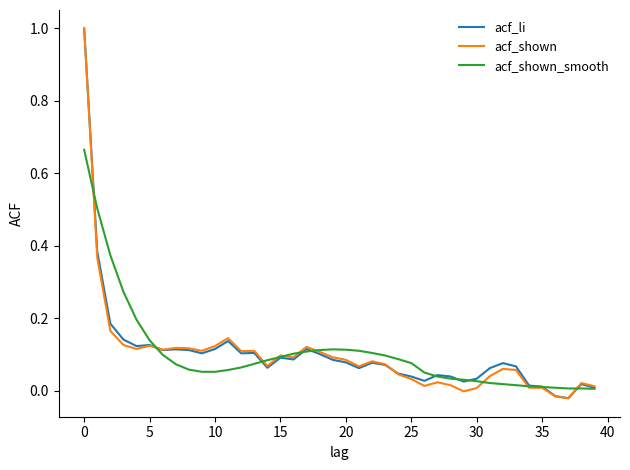

What is the sum of all acf_li values?

4.2